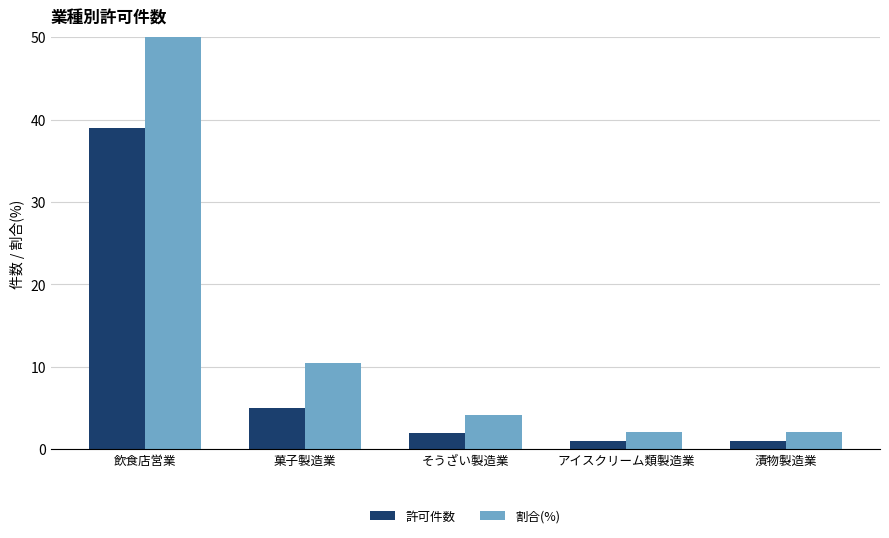

The 許可件数 series shows 1.7 at アイスクリーム類製造業. True or false?

False